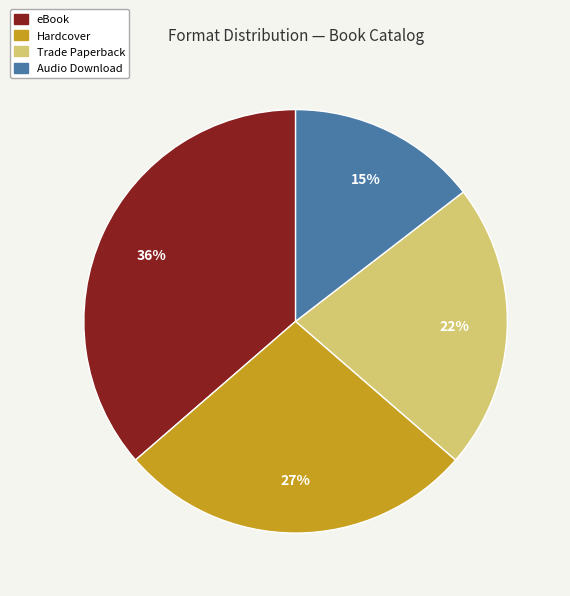

To the nearest percent, what is the combined percentage of Hardcover and Trade Paperback?

49%